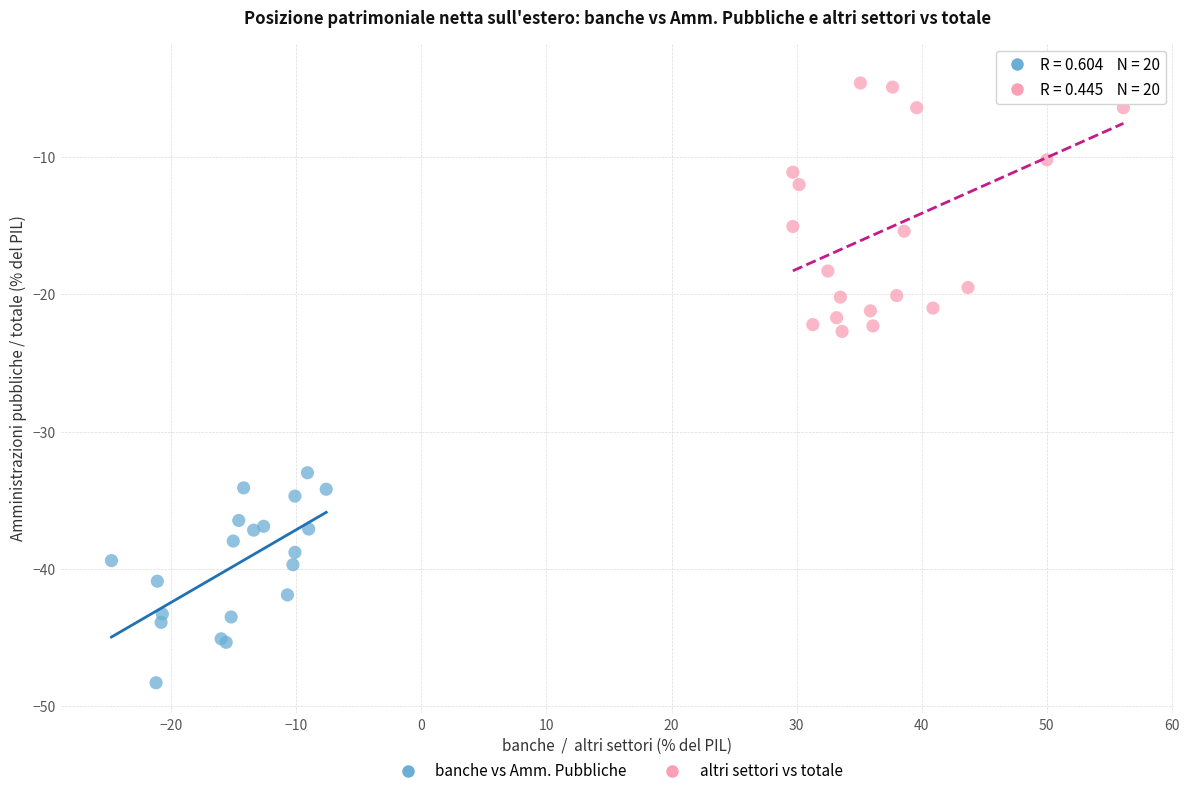

Which series reaches the maximum Y coordinate?

altri settori vs totale